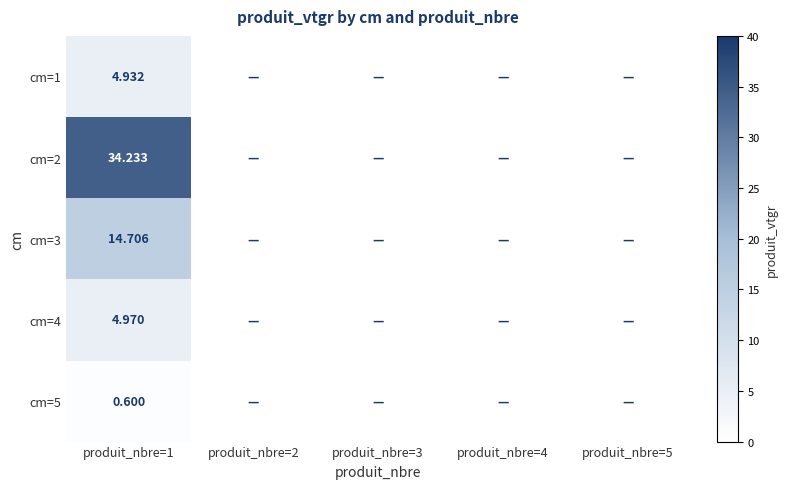

True or false: cm=3 has a value of 6.9 at produit_nbre=5.

False